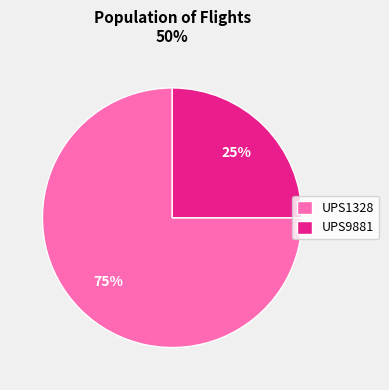

The UPS9881 slice represents 5% of the pie. True or false?

False